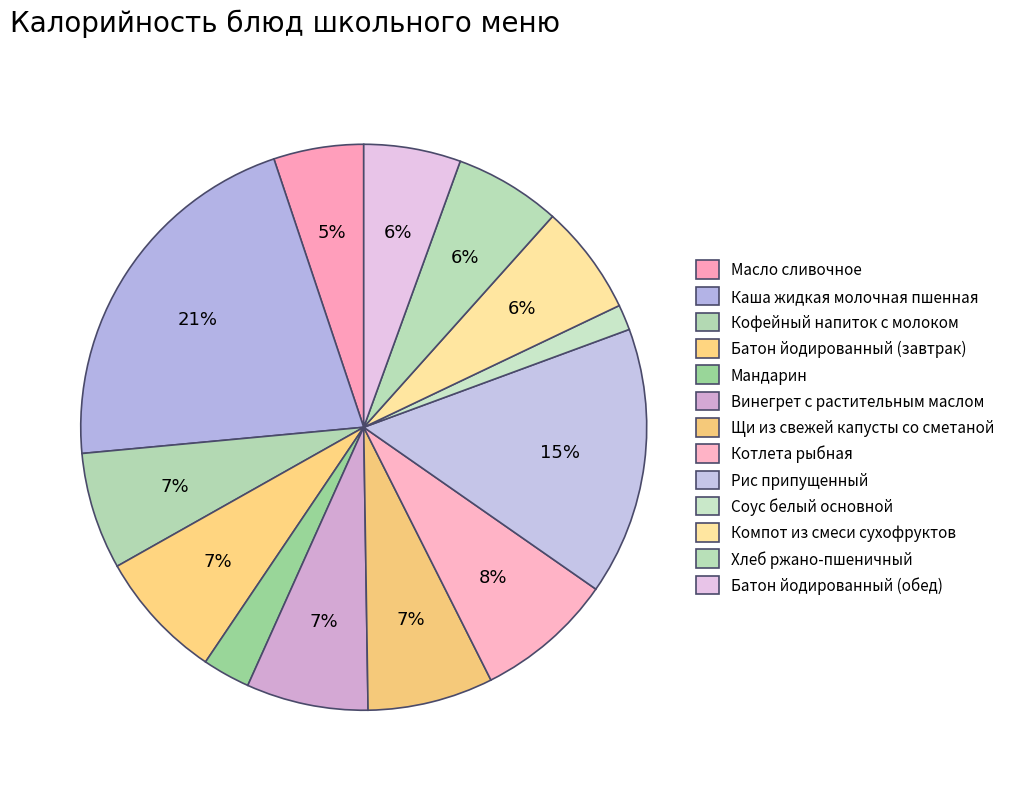

To the nearest percent, what is the combined percentage of Щи из свежей капусты со сметаной and Винегрет с растительным маслом?

14%